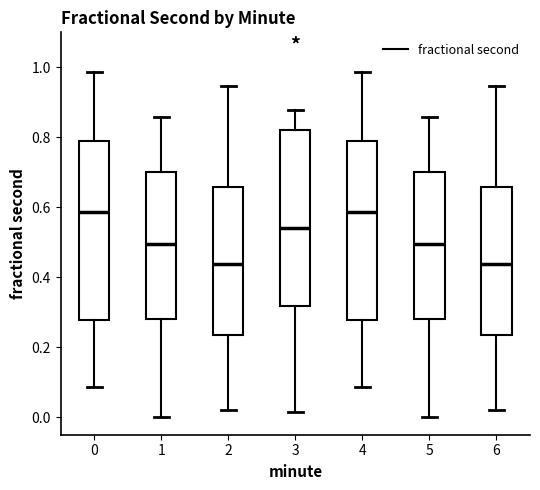

Where is the upper edge of the box at x = 6 on the y-axis? The values are not printed on the chart, so give them approximately, as read against the axis.

0.66